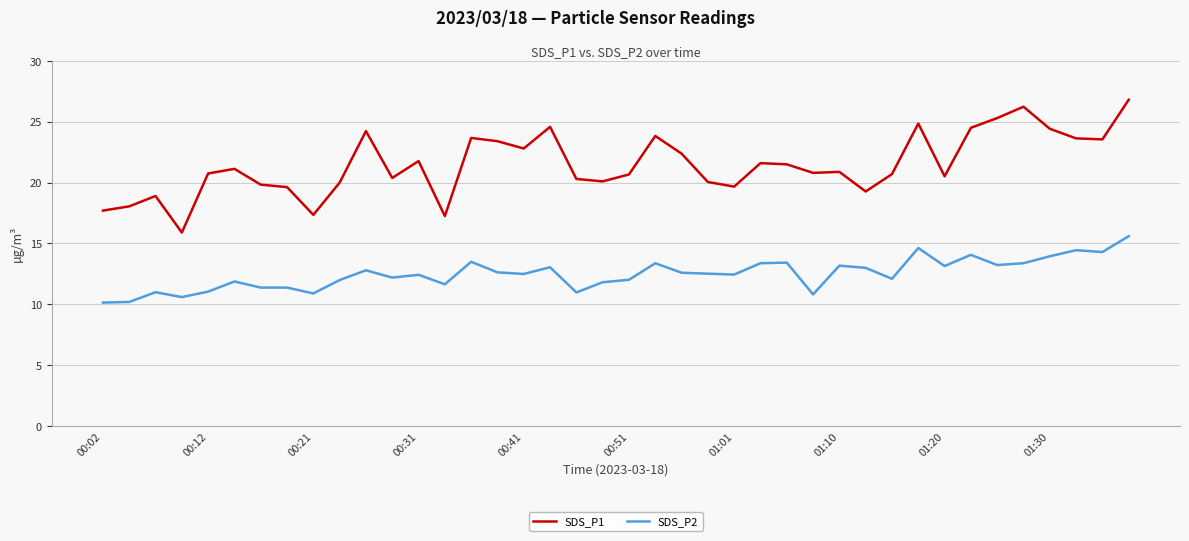

True or false: SDS_P1 and SDS_P2 intersect in this chart.

False